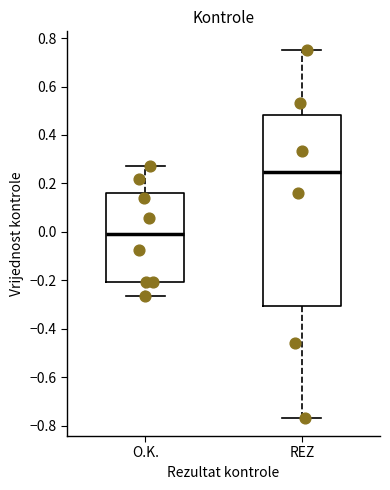

Reading left to right, read every box against the y-axis: the position of its median line, the range the box covers, and the ends of its whiskers. The values are not printed on the chart, so give them approximately, as read against the axis.

O.K.: median 0.00, box -0.20 to 0.16, whiskers -0.26 to 0.28
REZ: median 0.24, box -0.30 to 0.48, whiskers -0.76 to 0.76